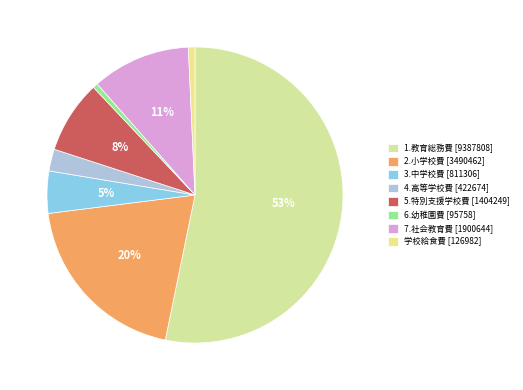

What portion of the pie excludes 5.特別支援学校費?

92.0%